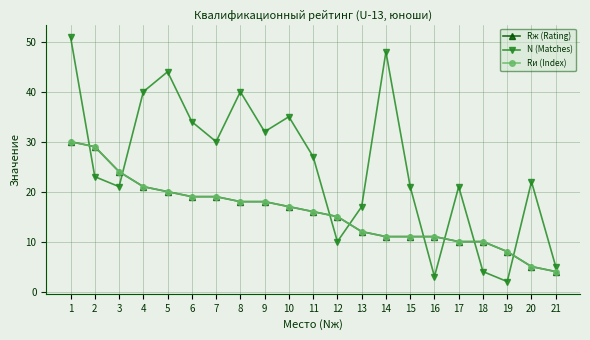

Reading left to right, what are all the values shown in this chart?

Rж (Rating): 1=30	2=29	3=24	4=21	5=20	6=19	7=19	8=18	9=18	10=17	11=16	12=15	13=12	14=11	15=11	16=11	17=10	18=10	19=8	20=5	21=4
N (Matches): 1=51	2=23	3=21	4=40	5=44	6=34	7=30	8=40	9=32	10=35	11=27	12=10	13=17	14=48	15=21	16=3	17=21	18=4	19=2	20=22	21=5
Rи (Index): 1=30	2=29	3=24	4=21	5=20	6=19	7=19	8=18	9=18	10=17	11=16	12=15	13=12	14=11	15=11	16=11	17=10	18=10	19=8	20=5	21=4